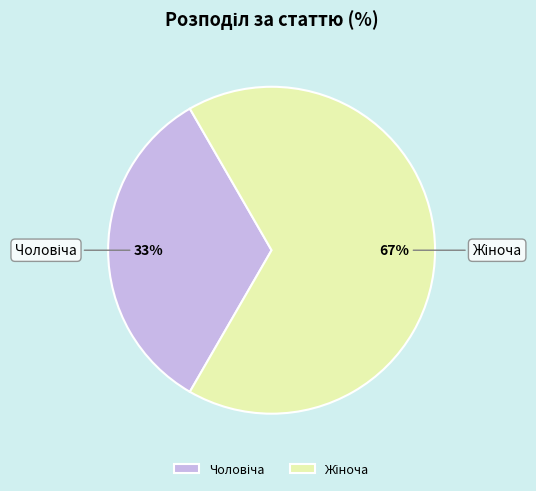

Is there a majority slice in this chart?

Yes